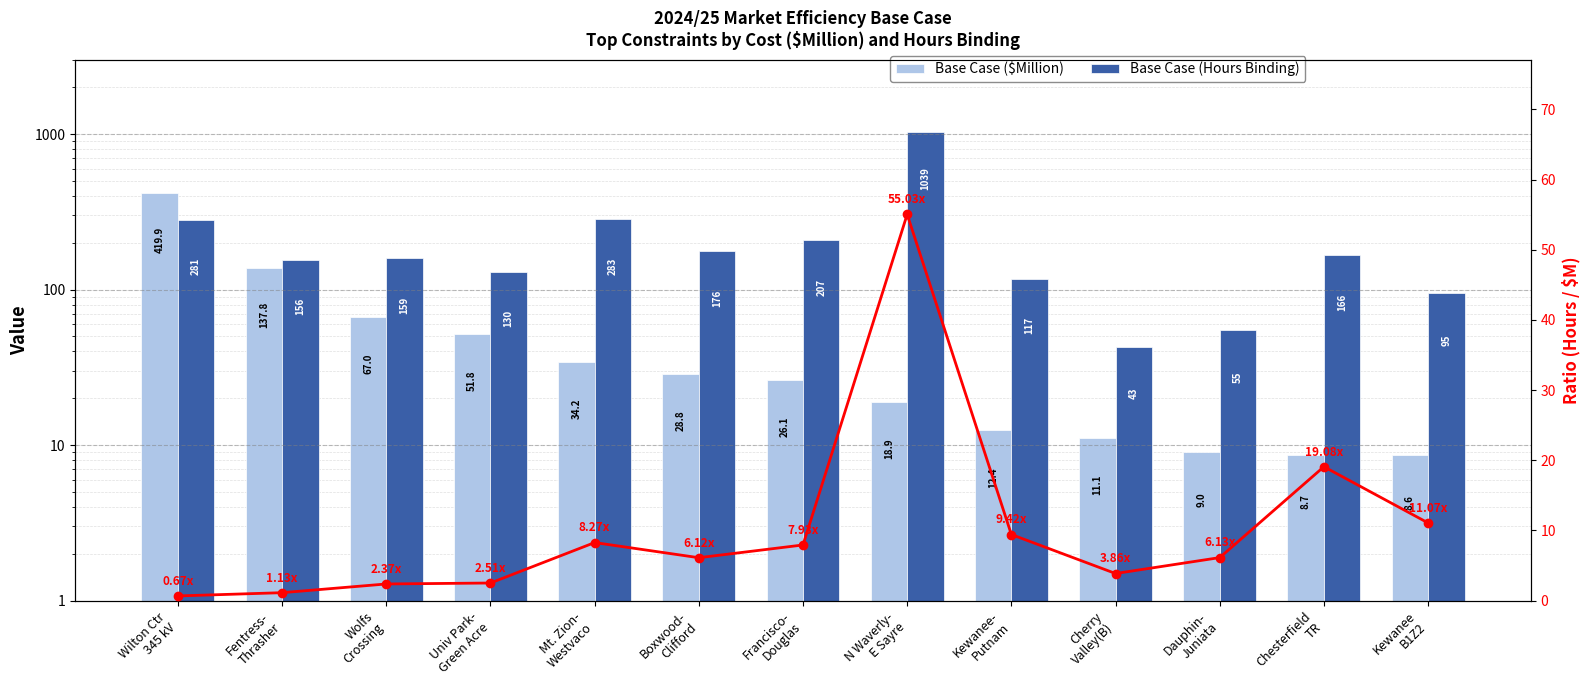

How many bars are there in total?

26